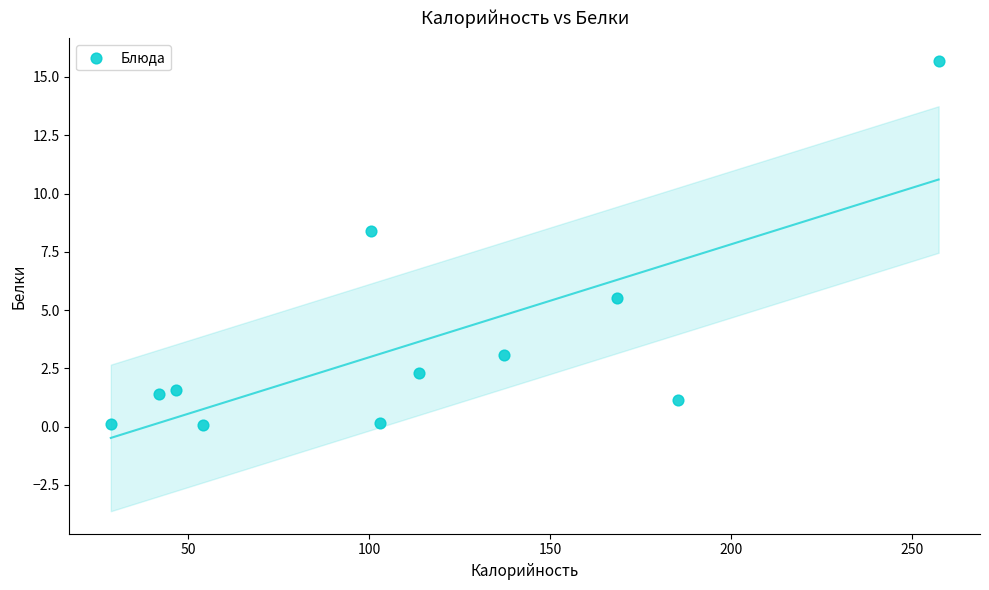

What is the range of X values (max minus min)?

228.8